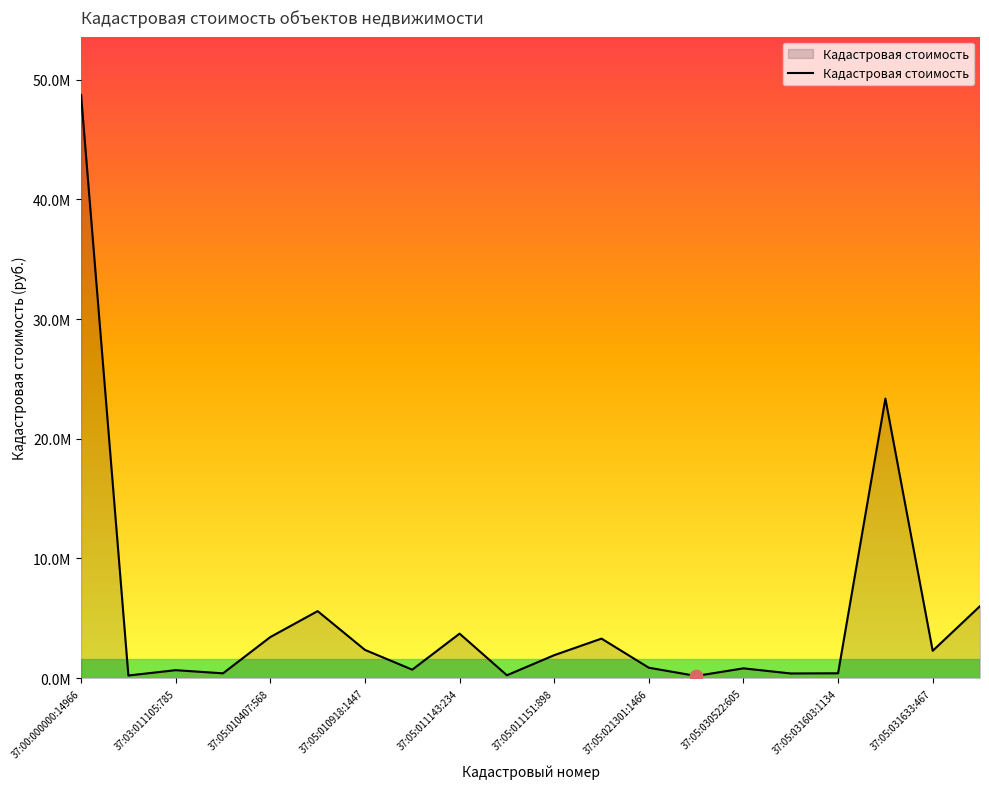

Does the chart have visible grid lines?

No